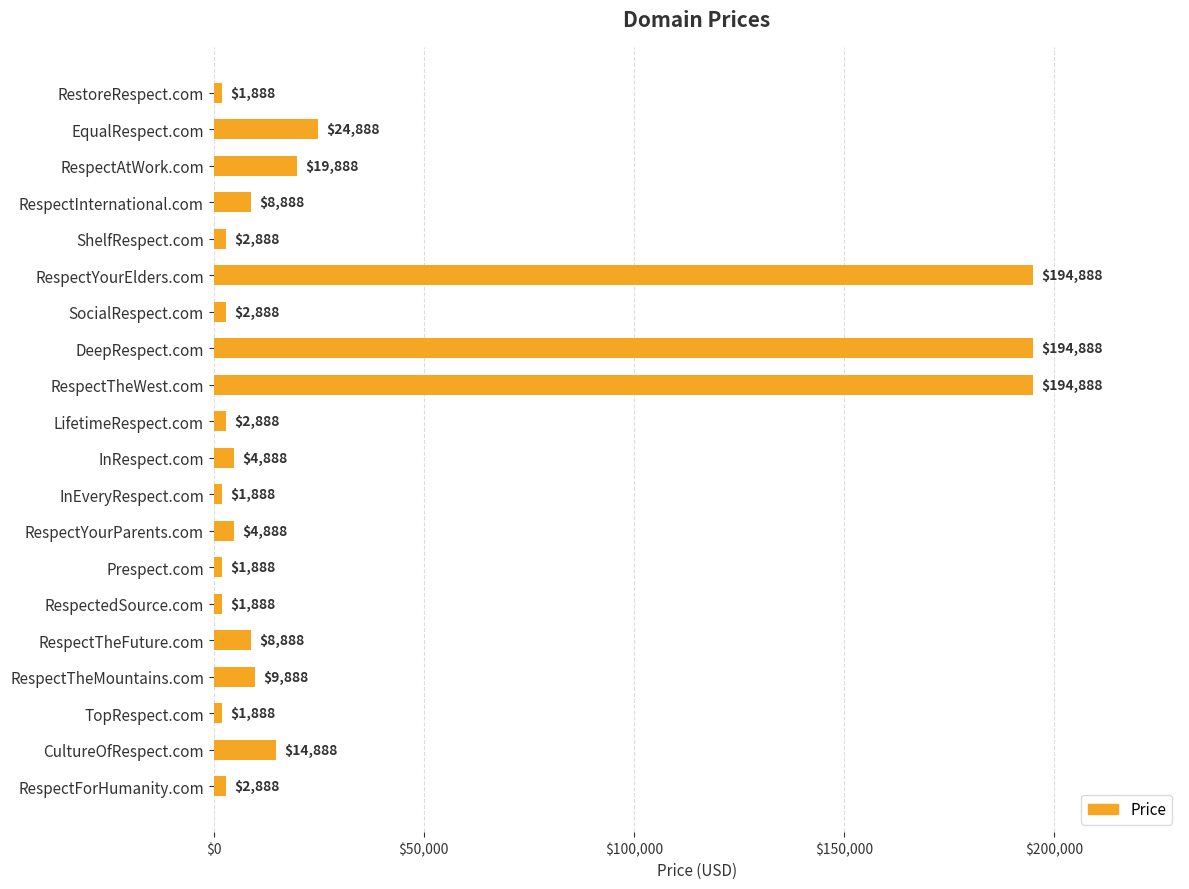

Where is the data nearest to the value 98388?

EqualRespect.com